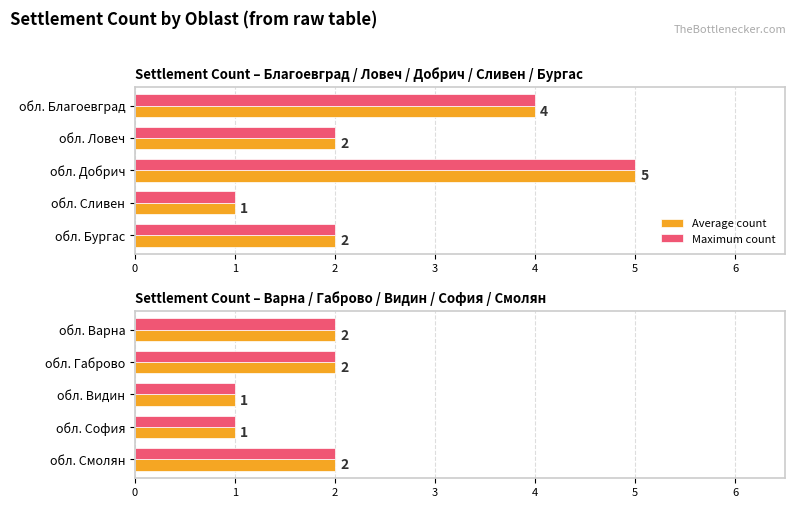

Which series has the largest range (max minus min)?

Average count